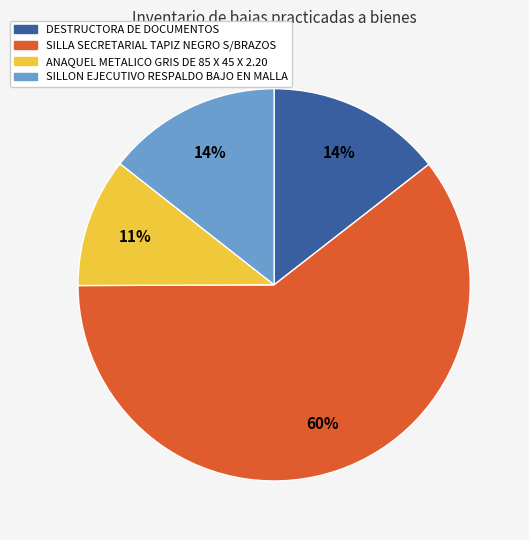

Does any single category account for the majority?

Yes